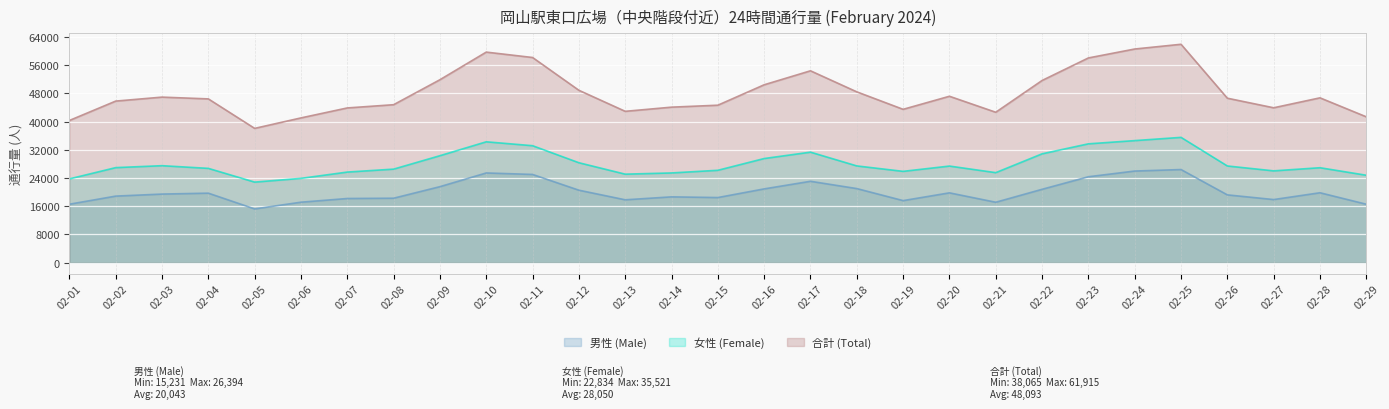

Is it true that 女性 (Female) equals 25680 at 02-07?

True